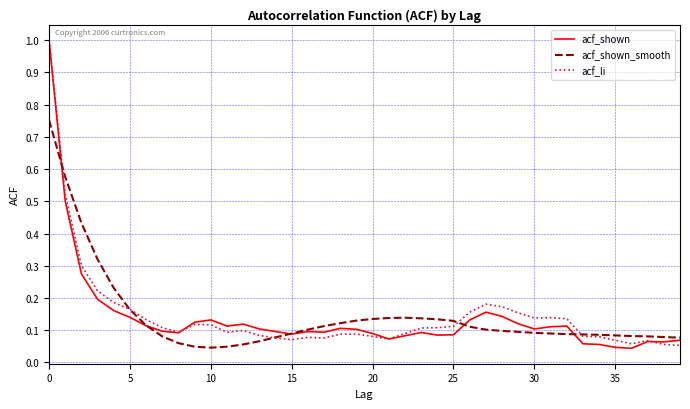

What is the maximum value shown in the chart?

1.0